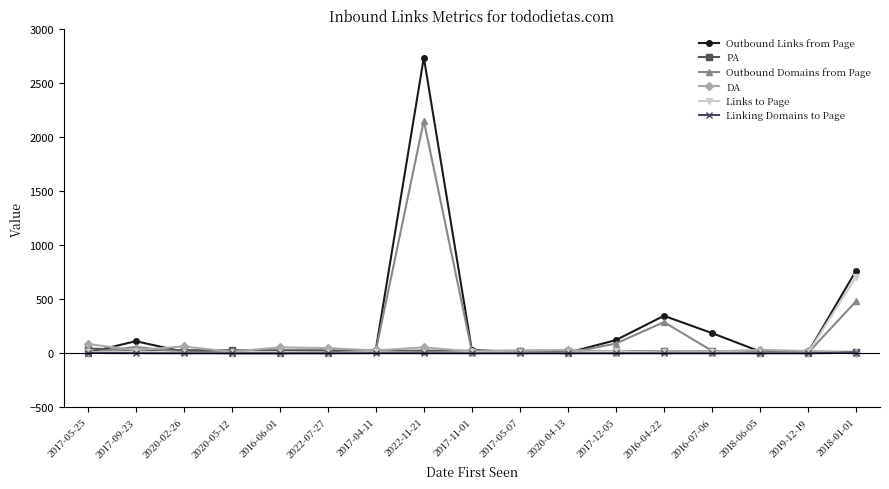

Does the chart have visible grid lines?

No